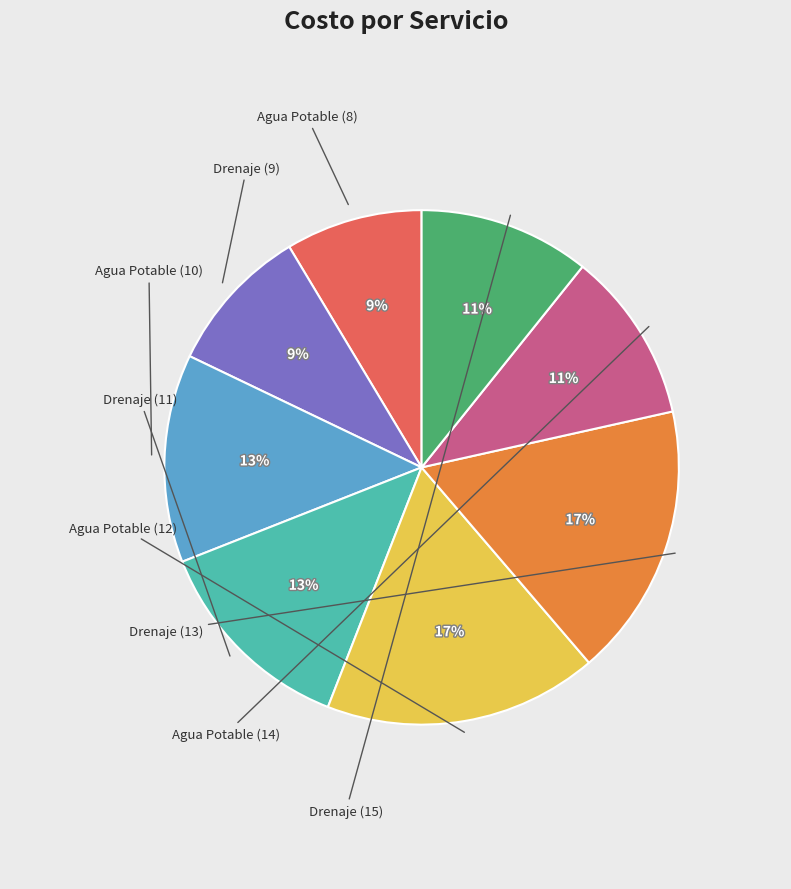

Which category has the smallest portion of the pie?

Agua Potable (8)